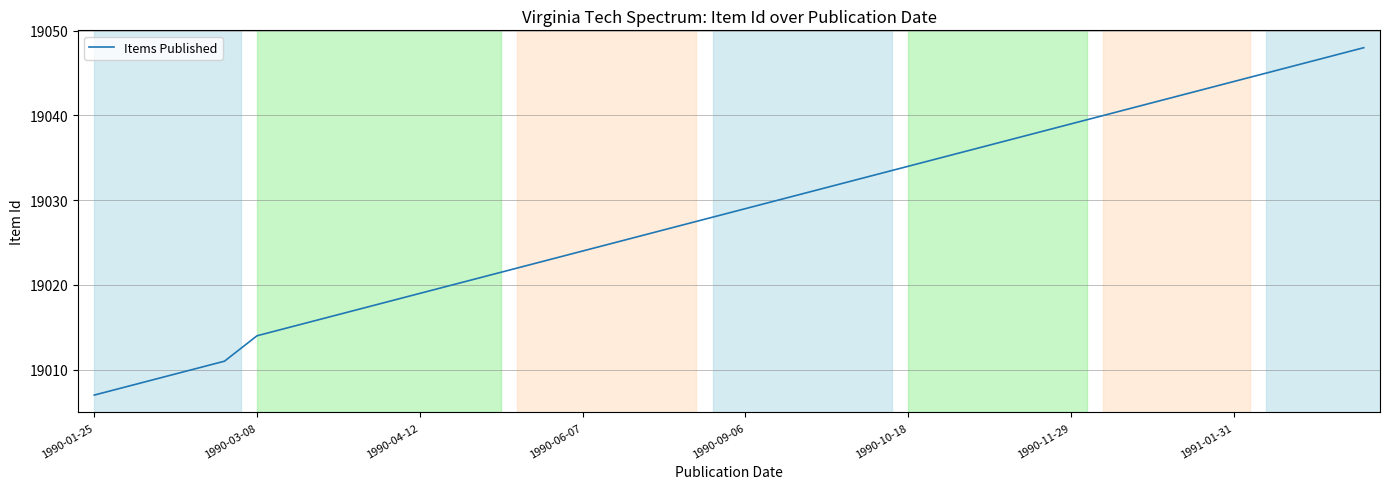

What is the minimum value shown in the chart?

19007